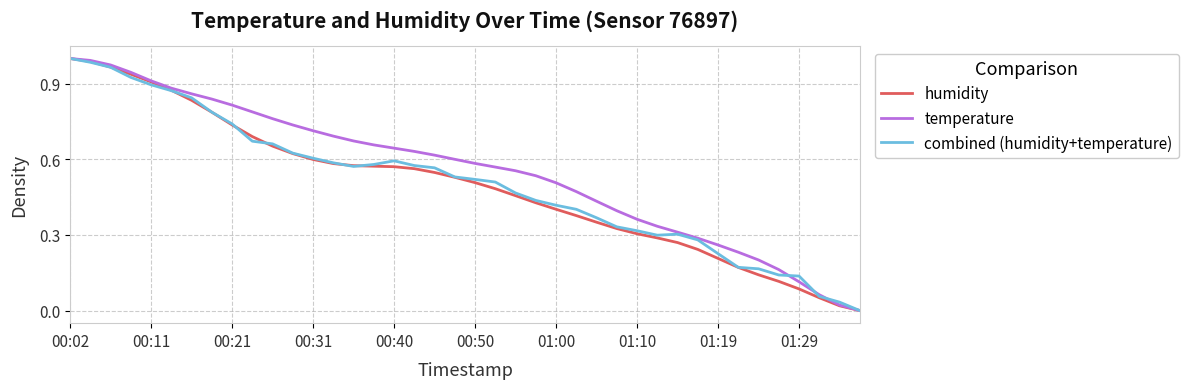

How many lines are shown in the chart?

3